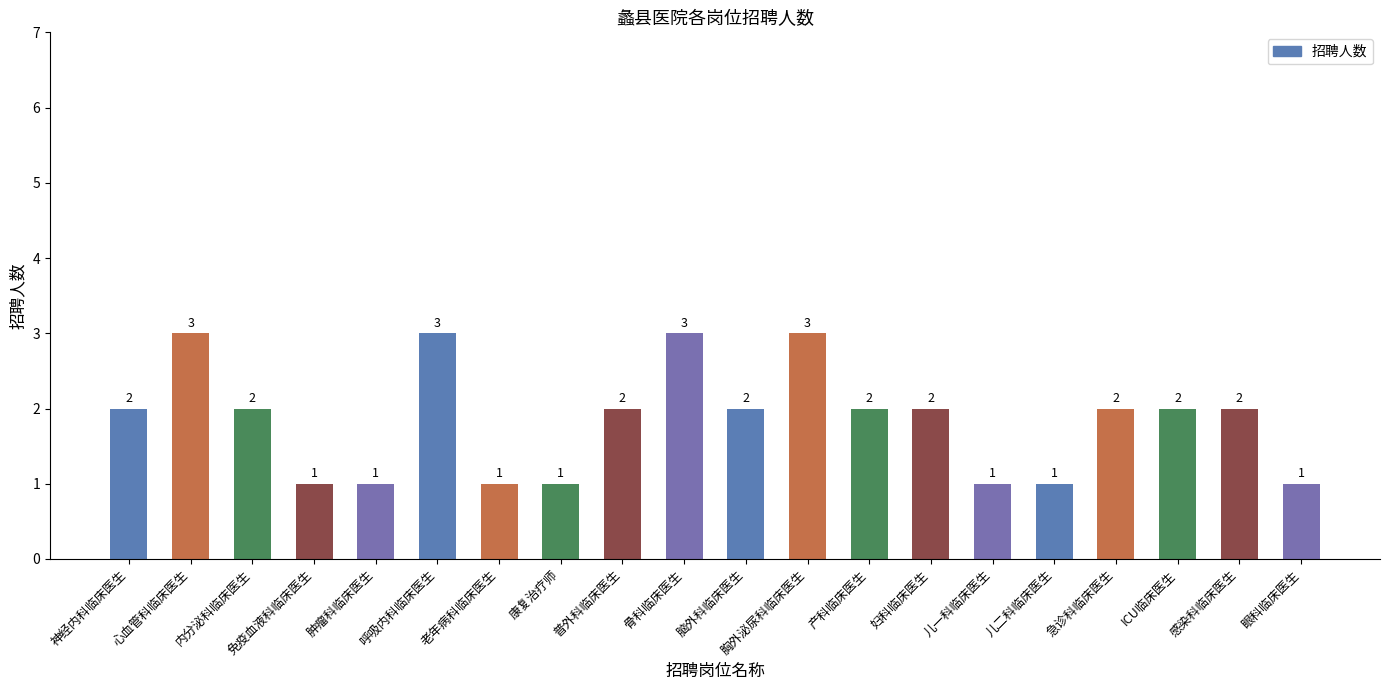

What is the maximum value shown in the chart?

3